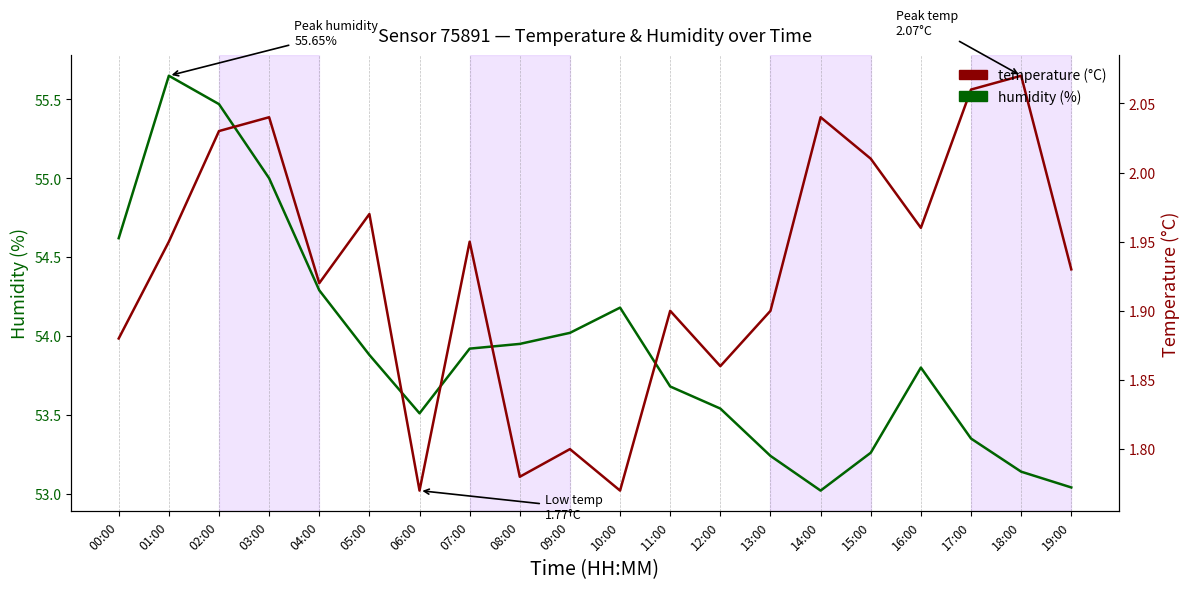

At how many categories does at least one series exceed 36?

20